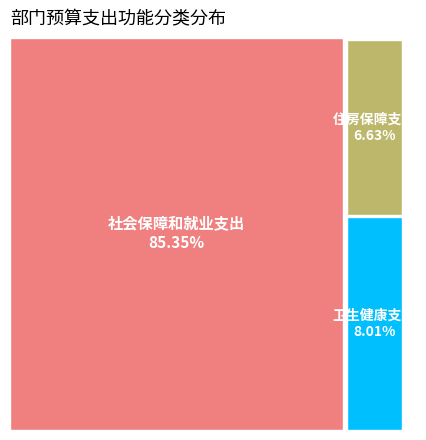

To the nearest percent, what is the combined percentage of 社会保障和就业支出 and 住房保障支出?

92%